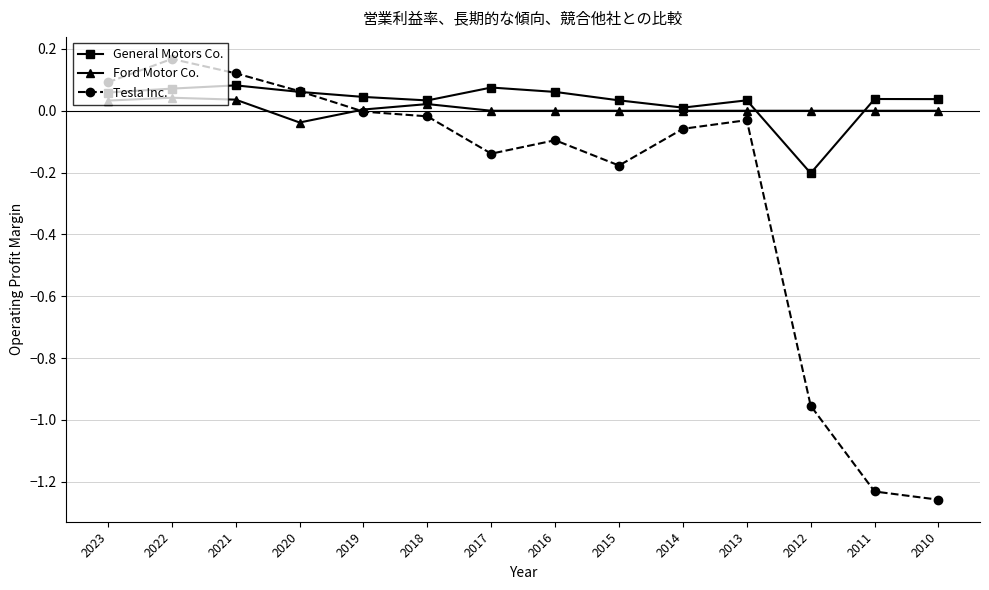

List the series in order of their peak value, highest first.

Tesla Inc., General Motors Co., Ford Motor Co.